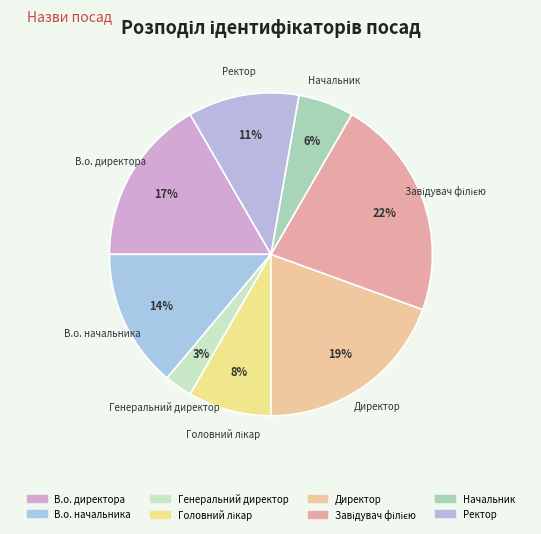

How many slices are in this pie chart?

8